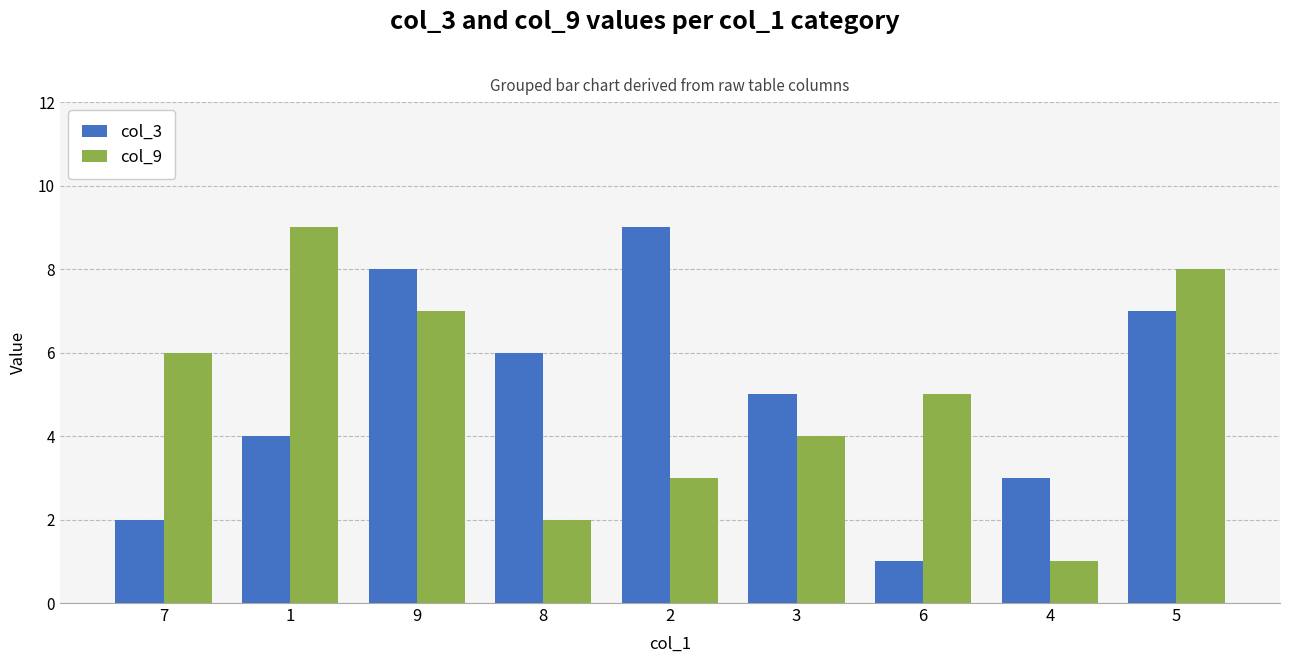

What is the maximum value shown in the chart?

9